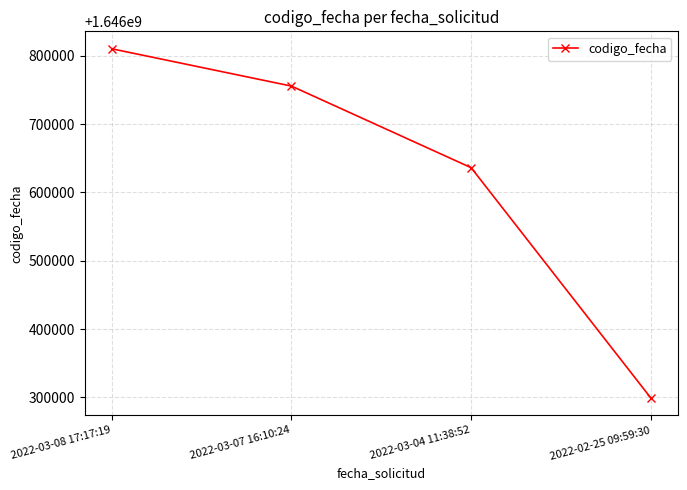

What is the difference between the second highest and second lowest values?

119466